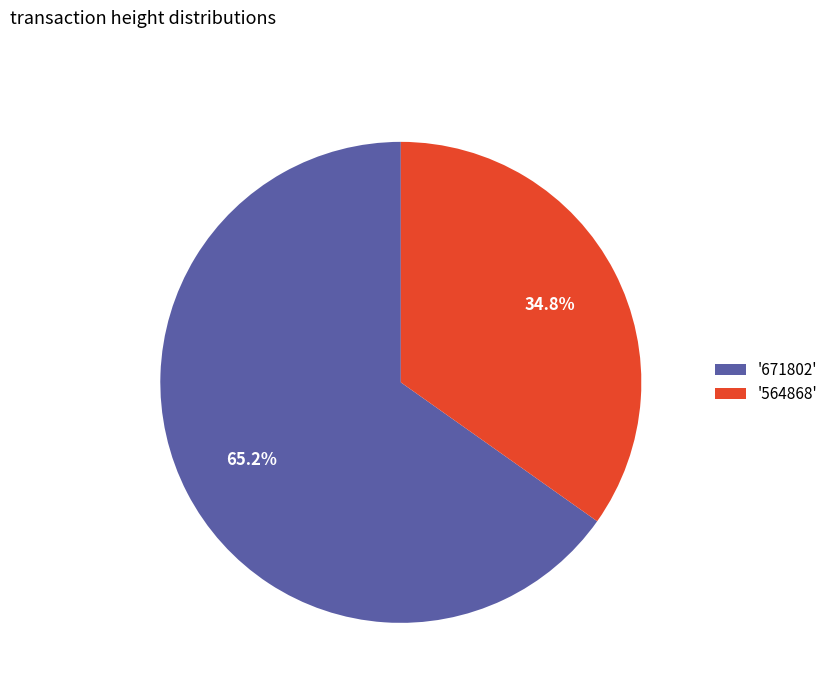

Do '564868' and '671802' together represent more than half of the pie?

Yes